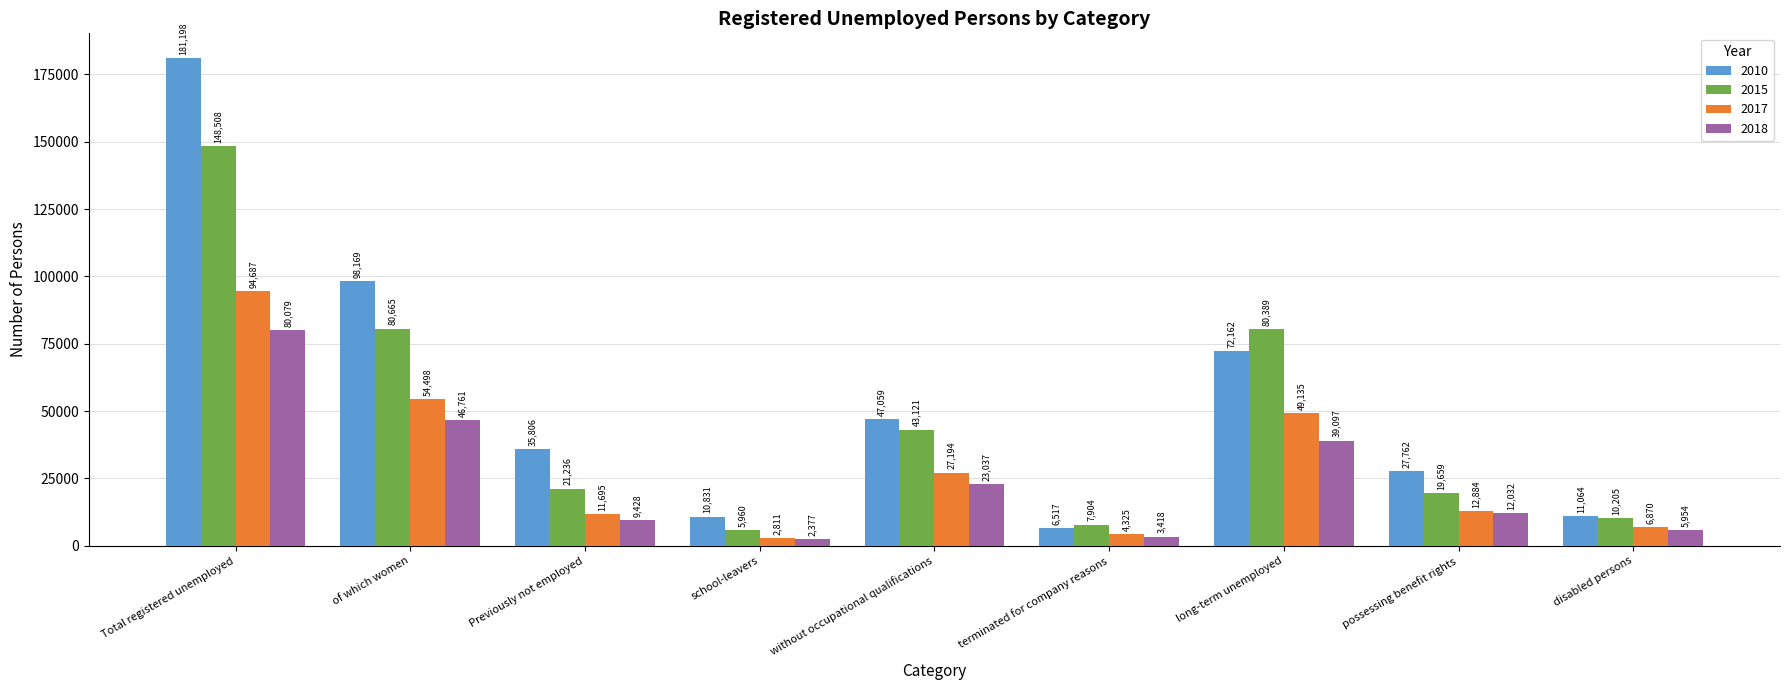

What position from the right is without occupational qualifications?

5